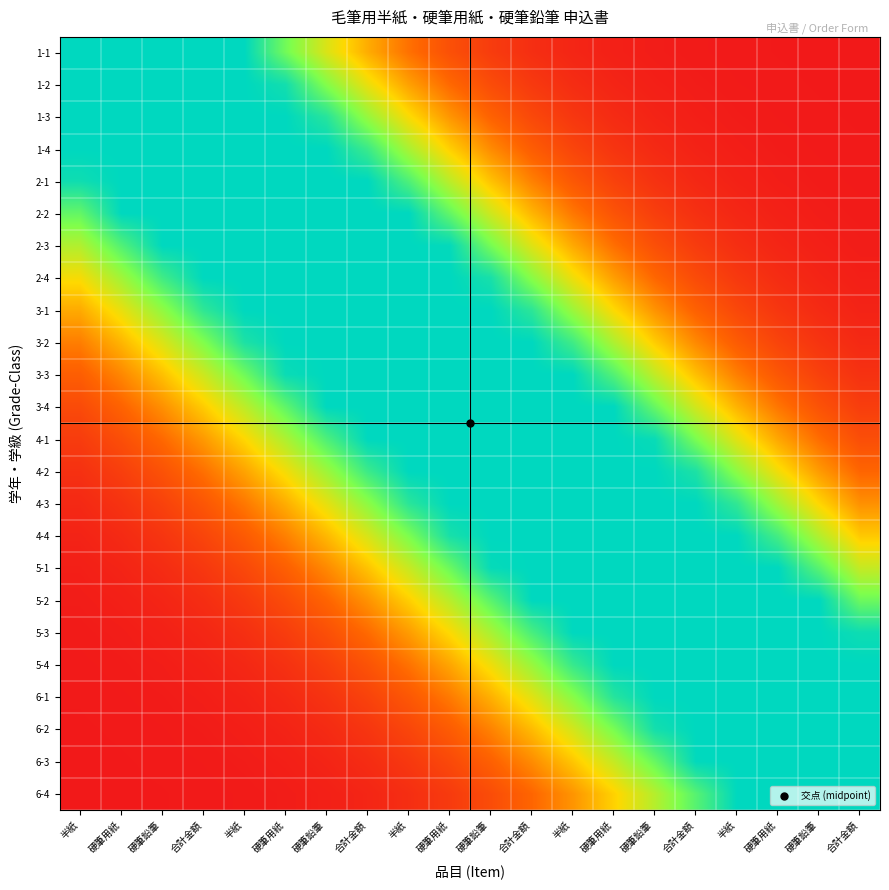

Reading left to right, transcribe all the data shown in this chart.

1-1: 半紙=1.0	硬筆用紙=1.0	硬筆鉛筆=1.0	合計金額=1.0	半紙=1.0	硬筆用紙=0.8	硬筆鉛筆=0.6	合計金額=0.4	半紙=0.3	硬筆用紙=0.2	硬筆鉛筆=0.1	合計金額=0.1	半紙=0.0	硬筆用紙=0.0	硬筆鉛筆=0.0	合計金額=0.0	半紙=0.0	硬筆用紙=0.0	硬筆鉛筆=0.0	合計金額=0.0
1-2: 半紙=1.0	硬筆用紙=1.0	硬筆鉛筆=1.0	合計金額=1.0	半紙=1.0	硬筆用紙=1.0	硬筆鉛筆=0.7	合計金額=0.5	半紙=0.4	硬筆用紙=0.3	硬筆鉛筆=0.2	合計金額=0.1	半紙=0.1	硬筆用紙=0.0	硬筆鉛筆=0.0	合計金額=0.0	半紙=0.0	硬筆用紙=0.0	硬筆鉛筆=0.0	合計金額=0.0
1-3: 半紙=1.0	硬筆用紙=1.0	硬筆鉛筆=1.0	合計金額=1.0	半紙=1.0	硬筆用紙=1.0	硬筆鉛筆=0.9	合計金額=0.7	半紙=0.5	硬筆用紙=0.4	硬筆鉛筆=0.2	合計金額=0.2	半紙=0.1	硬筆用紙=0.1	硬筆鉛筆=0.0	合計金額=0.0	半紙=0.0	硬筆用紙=0.0	硬筆鉛筆=0.0	合計金額=0.0
1-4: 半紙=1.0	硬筆用紙=1.0	硬筆鉛筆=1.0	合計金額=1.0	半紙=1.0	硬筆用紙=1.0	硬筆鉛筆=1.0	合計金額=0.9	半紙=0.7	硬筆用紙=0.5	硬筆鉛筆=0.3	合計金額=0.2	半紙=0.1	硬筆用紙=0.1	硬筆鉛筆=0.1	合計金額=0.0	半紙=0.0	硬筆用紙=0.0	硬筆鉛筆=0.0	合計金額=0.0
2-1: 半紙=1.0	硬筆用紙=1.0	硬筆鉛筆=1.0	合計金額=1.0	半紙=1.0	硬筆用紙=1.0	硬筆鉛筆=1.0	合計金額=1.0	半紙=0.8	硬筆用紙=0.6	硬筆鉛筆=0.5	合計金額=0.3	半紙=0.2	硬筆用紙=0.1	硬筆鉛筆=0.1	合計金額=0.0	半紙=0.0	硬筆用紙=0.0	硬筆鉛筆=0.0	合計金額=0.0
2-2: 半紙=0.8	硬筆用紙=1.0	硬筆鉛筆=1.0	合計金額=1.0	半紙=1.0	硬筆用紙=1.0	硬筆鉛筆=1.0	合計金額=1.0	半紙=1.0	硬筆用紙=0.8	硬筆鉛筆=0.6	合計金額=0.4	半紙=0.3	硬筆用紙=0.2	硬筆鉛筆=0.1	合計金額=0.1	半紙=0.0	硬筆用紙=0.0	硬筆鉛筆=0.0	合計金額=0.0
2-3: 半紙=0.7	硬筆用紙=0.8	硬筆鉛筆=1.0	合計金額=1.0	半紙=1.0	硬筆用紙=1.0	硬筆鉛筆=1.0	合計金額=1.0	半紙=1.0	硬筆用紙=1.0	硬筆鉛筆=0.8	合計金額=0.6	半紙=0.4	硬筆用紙=0.3	硬筆鉛筆=0.2	合計金額=0.1	半紙=0.1	硬筆用紙=0.0	硬筆鉛筆=0.0	合計金額=0.0
2-4: 半紙=0.5	硬筆用紙=0.7	硬筆鉛筆=0.9	合計金額=1.0	半紙=1.0	硬筆用紙=1.0	硬筆鉛筆=1.0	合計金額=1.0	半紙=1.0	硬筆用紙=1.0	硬筆鉛筆=1.0	合計金額=0.7	半紙=0.5	硬筆用紙=0.4	硬筆鉛筆=0.3	合計金額=0.2	半紙=0.1	硬筆用紙=0.1	硬筆鉛筆=0.0	合計金額=0.0
3-1: 半紙=0.4	硬筆用紙=0.5	硬筆鉛筆=0.7	合計金額=0.9	半紙=1.0	硬筆用紙=1.0	硬筆鉛筆=1.0	合計金額=1.0	半紙=1.0	硬筆用紙=1.0	硬筆鉛筆=1.0	合計金額=0.9	半紙=0.7	硬筆用紙=0.5	硬筆鉛筆=0.3	合計金額=0.2	半紙=0.2	硬筆用紙=0.1	硬筆鉛筆=0.1	合計金額=0.0
3-2: 半紙=0.3	硬筆用紙=0.4	硬筆鉛筆=0.6	合計金額=0.7	半紙=0.9	硬筆用紙=1.0	硬筆鉛筆=1.0	合計金額=1.0	半紙=1.0	硬筆用紙=1.0	硬筆鉛筆=1.0	合計金額=1.0	半紙=0.9	硬筆用紙=0.7	硬筆鉛筆=0.5	合計金額=0.3	半紙=0.2	硬筆用紙=0.1	硬筆鉛筆=0.1	合計金額=0.1
3-3: 半紙=0.2	硬筆用紙=0.3	硬筆鉛筆=0.4	合計金額=0.6	半紙=0.8	硬筆用紙=1.0	硬筆鉛筆=1.0	合計金額=1.0	半紙=1.0	硬筆用紙=1.0	硬筆鉛筆=1.0	合計金額=1.0	半紙=1.0	硬筆用紙=0.8	硬筆鉛筆=0.6	合計金額=0.4	半紙=0.3	硬筆用紙=0.2	硬筆鉛筆=0.1	合計金額=0.1
3-4: 半紙=0.2	硬筆用紙=0.2	硬筆鉛筆=0.3	合計金額=0.5	半紙=0.6	硬筆用紙=0.8	硬筆鉛筆=1.0	合計金額=1.0	半紙=1.0	硬筆用紙=1.0	硬筆鉛筆=1.0	合計金額=1.0	半紙=1.0	硬筆用紙=1.0	硬筆鉛筆=0.8	合計金額=0.6	半紙=0.4	硬筆用紙=0.3	硬筆鉛筆=0.2	合計金額=0.1
4-1: 半紙=0.1	硬筆用紙=0.2	硬筆鉛筆=0.3	合計金額=0.4	半紙=0.5	硬筆用紙=0.7	硬筆鉛筆=0.8	合計金額=1.0	半紙=1.0	硬筆用紙=1.0	硬筆鉛筆=1.0	合計金額=1.0	半紙=1.0	硬筆用紙=1.0	硬筆鉛筆=1.0	合計金額=0.8	半紙=0.6	硬筆用紙=0.4	硬筆鉛筆=0.3	合計金額=0.2
4-2: 半紙=0.1	硬筆用紙=0.1	硬筆鉛筆=0.2	合計金額=0.3	半紙=0.4	硬筆用紙=0.5	硬筆鉛筆=0.7	合計金額=0.9	半紙=1.0	硬筆用紙=1.0	硬筆鉛筆=1.0	合計金額=1.0	半紙=1.0	硬筆用紙=1.0	硬筆鉛筆=1.0	合計金額=0.9	半紙=0.7	硬筆用紙=0.5	硬筆鉛筆=0.4	合計金額=0.2
4-3: 半紙=0.1	硬筆用紙=0.1	硬筆鉛筆=0.1	合計金額=0.2	半紙=0.3	硬筆用紙=0.4	硬筆鉛筆=0.6	合計金額=0.7	半紙=0.9	硬筆用紙=1.0	硬筆鉛筆=1.0	合計金額=1.0	半紙=1.0	硬筆用紙=1.0	硬筆鉛筆=1.0	合計金額=1.0	半紙=0.9	硬筆用紙=0.7	硬筆鉛筆=0.5	合計金額=0.3
4-4: 半紙=0.0	硬筆用紙=0.1	硬筆鉛筆=0.1	合計金額=0.1	半紙=0.2	硬筆用紙=0.3	硬筆鉛筆=0.4	合計金額=0.6	半紙=0.8	硬筆用紙=1.0	硬筆鉛筆=1.0	合計金額=1.0	半紙=1.0	硬筆用紙=1.0	硬筆鉛筆=1.0	合計金額=1.0	半紙=1.0	硬筆用紙=0.9	硬筆鉛筆=0.6	合計金額=0.5
5-1: 半紙=0.0	硬筆用紙=0.0	硬筆鉛筆=0.1	合計金額=0.1	半紙=0.2	硬筆用紙=0.2	硬筆鉛筆=0.3	合計金額=0.5	半紙=0.6	硬筆用紙=0.8	硬筆鉛筆=1.0	合計金額=1.0	半紙=1.0	硬筆用紙=1.0	硬筆鉛筆=1.0	合計金額=1.0	半紙=1.0	硬筆用紙=1.0	硬筆鉛筆=0.8	合計金額=0.6
5-2: 半紙=0.0	硬筆用紙=0.0	硬筆鉛筆=0.0	合計金額=0.1	半紙=0.1	硬筆用紙=0.2	硬筆鉛筆=0.2	合計金額=0.3	半紙=0.5	硬筆用紙=0.6	硬筆鉛筆=0.8	合計金額=1.0	半紙=1.0	硬筆用紙=1.0	硬筆鉛筆=1.0	合計金額=1.0	半紙=1.0	硬筆用紙=1.0	硬筆鉛筆=1.0	合計金額=0.8
5-3: 半紙=0.0	硬筆用紙=0.0	硬筆鉛筆=0.0	合計金額=0.0	半紙=0.1	硬筆用紙=0.1	硬筆鉛筆=0.2	合計金額=0.3	半紙=0.4	硬筆用紙=0.5	硬筆鉛筆=0.7	合計金額=0.9	半紙=1.0	硬筆用紙=1.0	硬筆鉛筆=1.0	合計金額=1.0	半紙=1.0	硬筆用紙=1.0	硬筆鉛筆=1.0	合計金額=1.0
5-4: 半紙=0.0	硬筆用紙=0.0	硬筆鉛筆=0.0	合計金額=0.0	半紙=0.0	硬筆用紙=0.1	硬筆鉛筆=0.1	合計金額=0.2	半紙=0.3	硬筆用紙=0.4	硬筆鉛筆=0.5	合計金額=0.7	半紙=0.9	硬筆用紙=1.0	硬筆鉛筆=1.0	合計金額=1.0	半紙=1.0	硬筆用紙=1.0	硬筆鉛筆=1.0	合計金額=1.0
6-1: 半紙=0.0	硬筆用紙=0.0	硬筆鉛筆=0.0	合計金額=0.0	半紙=0.0	硬筆用紙=0.1	硬筆鉛筆=0.1	合計金額=0.1	半紙=0.2	硬筆用紙=0.3	硬筆鉛筆=0.4	合計金額=0.6	半紙=0.7	硬筆用紙=0.9	硬筆鉛筆=1.0	合計金額=1.0	半紙=1.0	硬筆用紙=1.0	硬筆鉛筆=1.0	合計金額=1.0
6-2: 半紙=0.0	硬筆用紙=0.0	硬筆鉛筆=0.0	合計金額=0.0	半紙=0.0	硬筆用紙=0.0	硬筆鉛筆=0.1	合計金額=0.1	半紙=0.1	硬筆用紙=0.2	硬筆鉛筆=0.3	合計金額=0.4	半紙=0.6	硬筆用紙=0.8	硬筆鉛筆=1.0	合計金額=1.0	半紙=1.0	硬筆用紙=1.0	硬筆鉛筆=1.0	合計金額=1.0
6-3: 半紙=0.0	硬筆用紙=0.0	硬筆鉛筆=0.0	合計金額=0.0	半紙=0.0	硬筆用紙=0.0	硬筆鉛筆=0.0	合計金額=0.1	半紙=0.1	硬筆用紙=0.2	硬筆鉛筆=0.2	合計金額=0.3	半紙=0.5	硬筆用紙=0.6	硬筆鉛筆=0.8	合計金額=1.0	半紙=1.0	硬筆用紙=1.0	硬筆鉛筆=1.0	合計金額=1.0
6-4: 半紙=0.0	硬筆用紙=0.0	硬筆鉛筆=0.0	合計金額=0.0	半紙=0.0	硬筆用紙=0.0	硬筆鉛筆=0.0	合計金額=0.0	半紙=0.1	硬筆用紙=0.1	硬筆鉛筆=0.2	合計金額=0.2	半紙=0.4	硬筆用紙=0.5	硬筆鉛筆=0.6	合計金額=0.8	半紙=1.0	硬筆用紙=1.0	硬筆鉛筆=1.0	合計金額=1.0